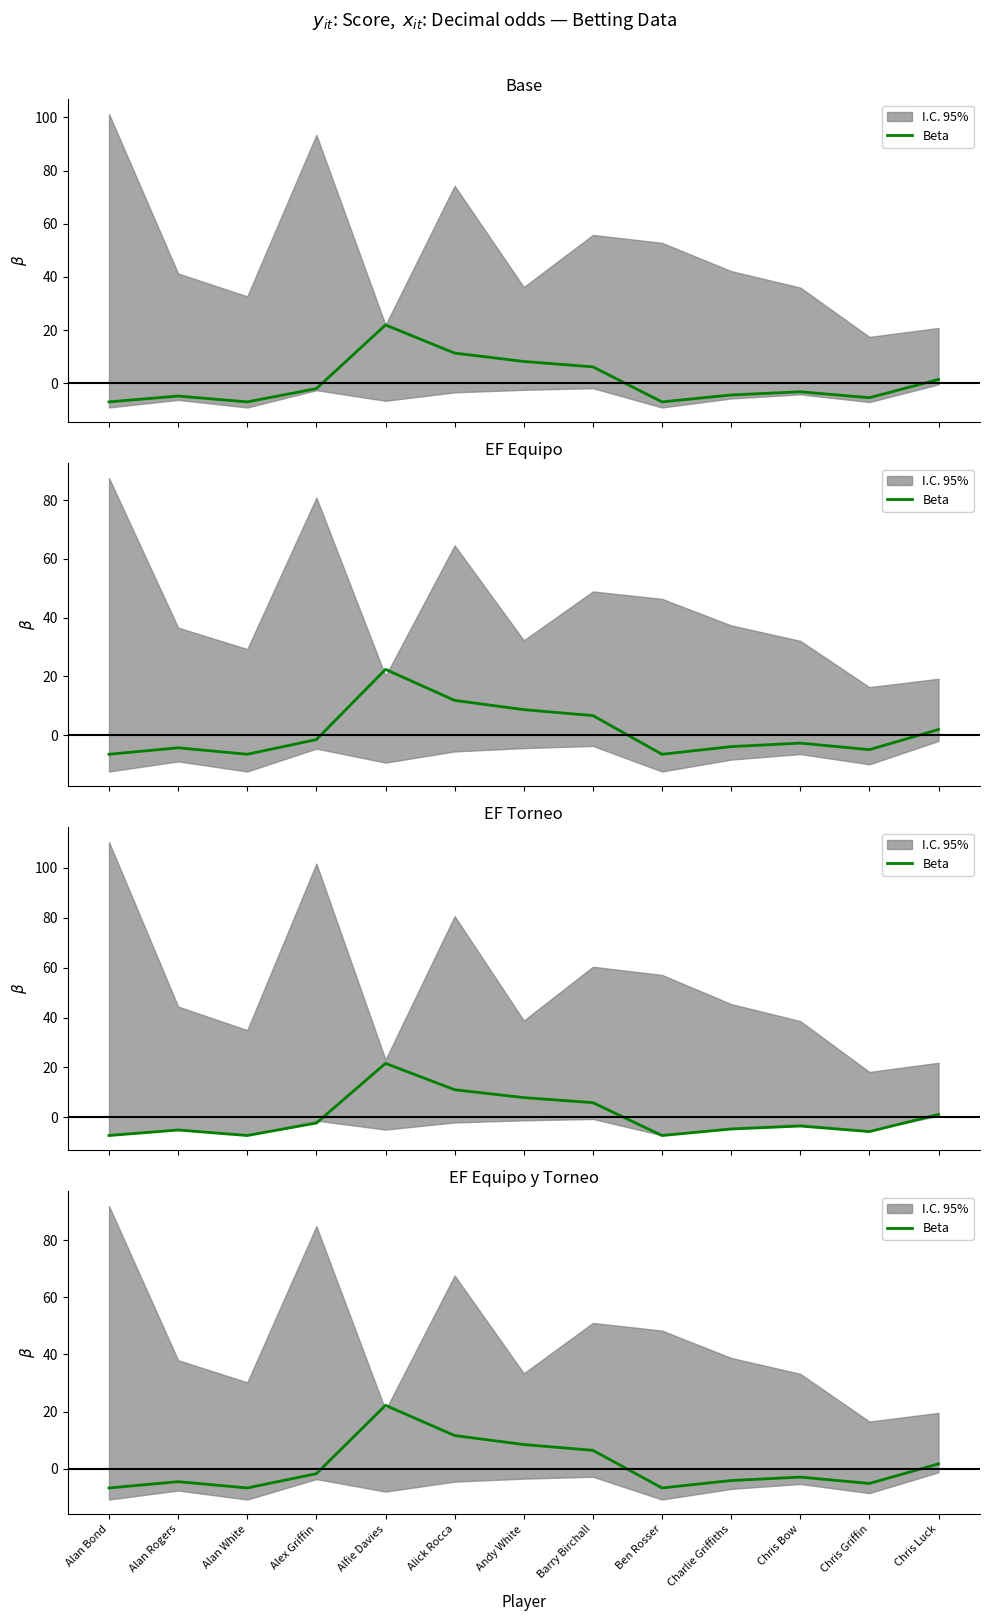

Is it true that the value at Alfie Davies is 22.2?

True